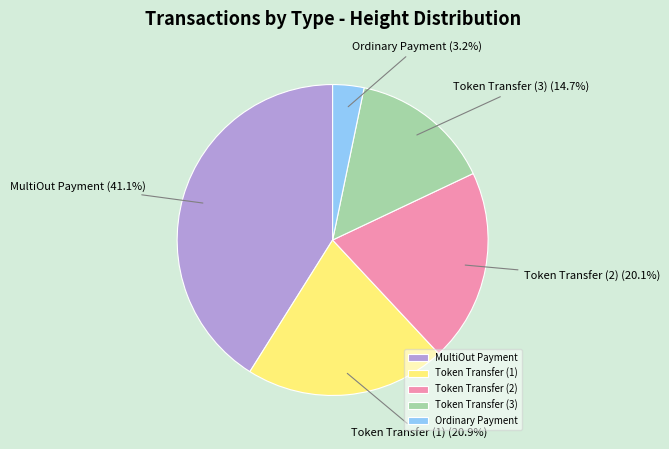

Is Token Transfer (3) the majority of the pie?

No